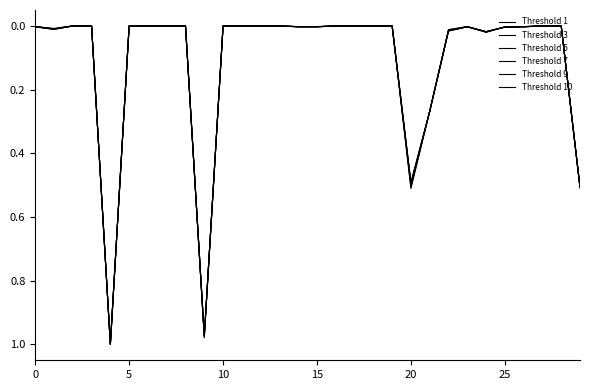

True or false: Threshold 10 has more than 2 interior local peaks.

True